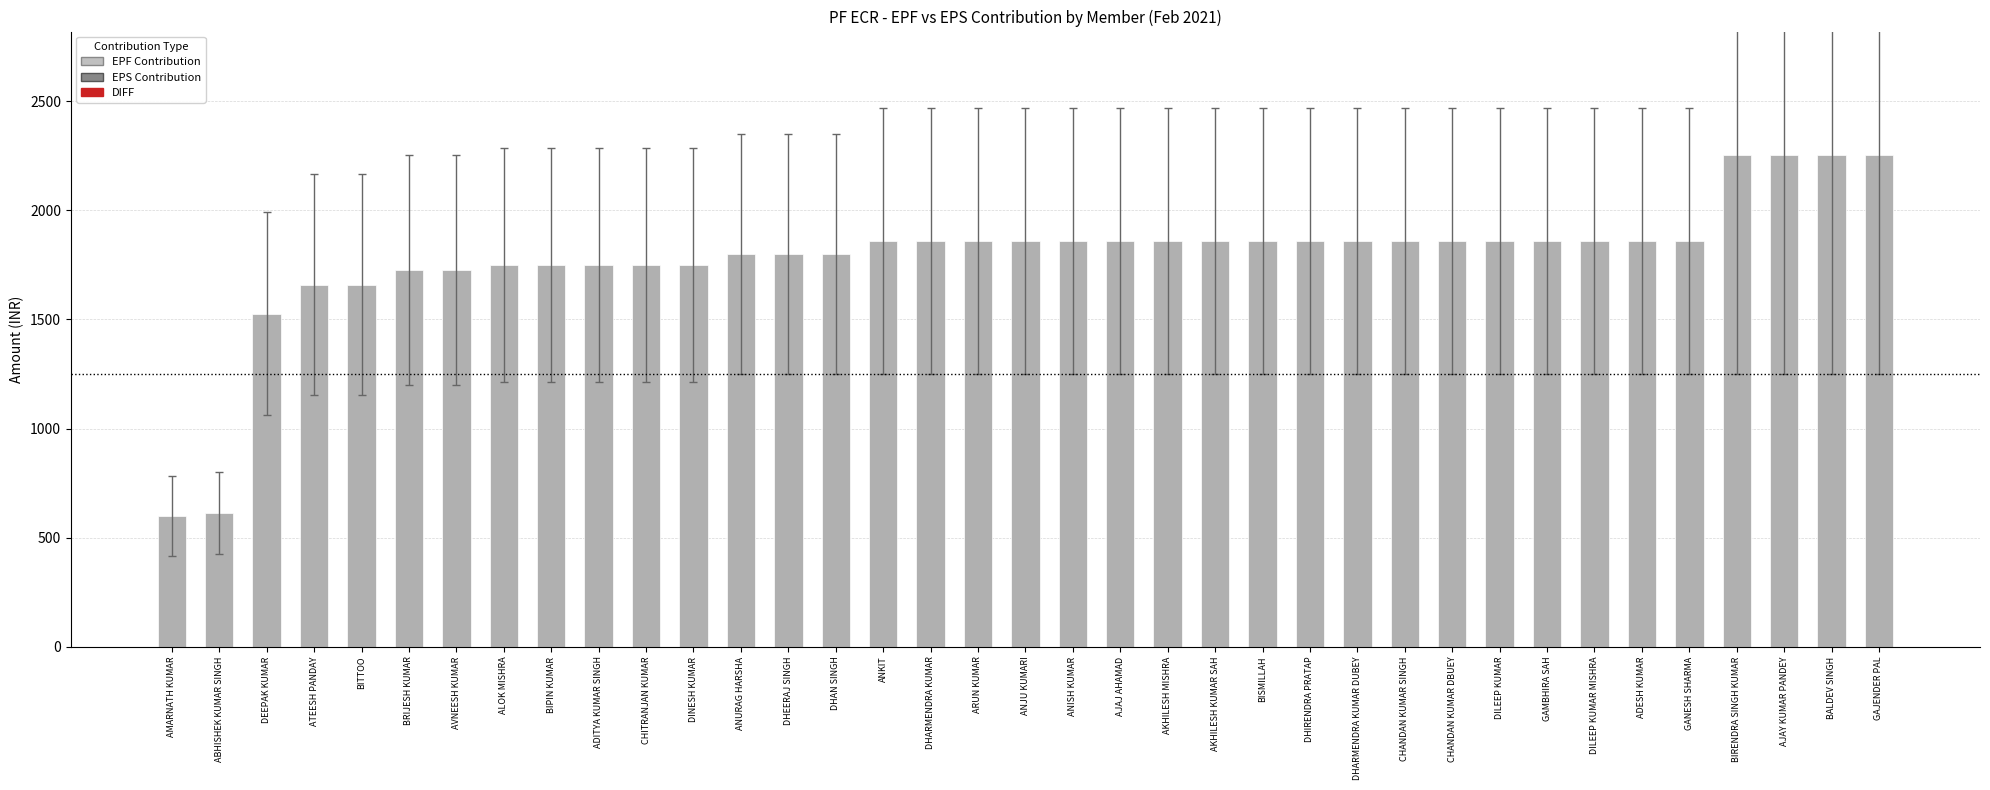

What is the sum of all values?

66147